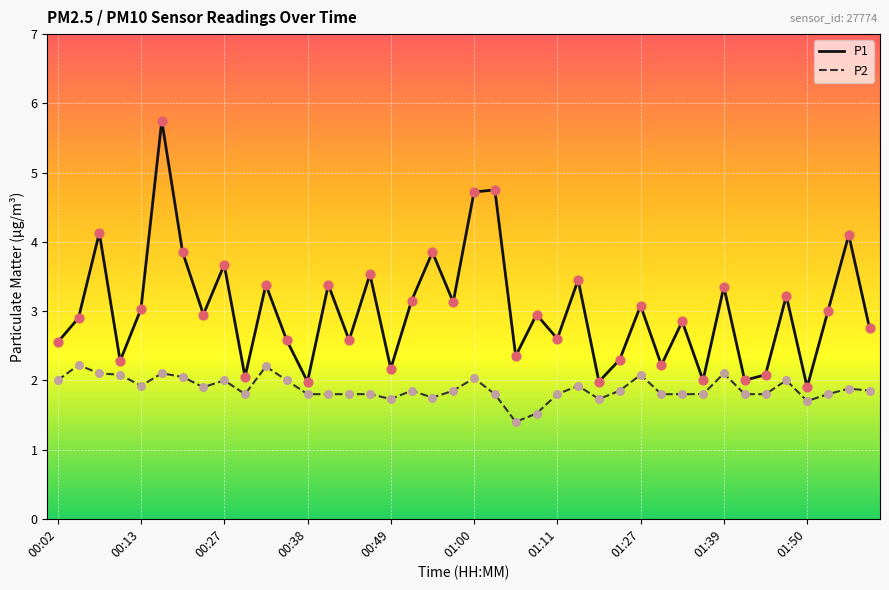

What are all the series names shown in the legend?

P1, P2